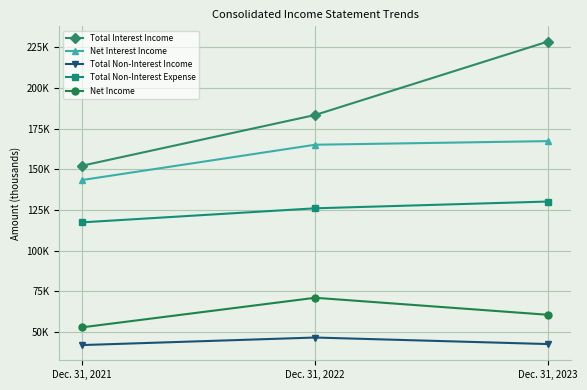

At which category is the sum across all series the highest?

Dec. 31, 2023